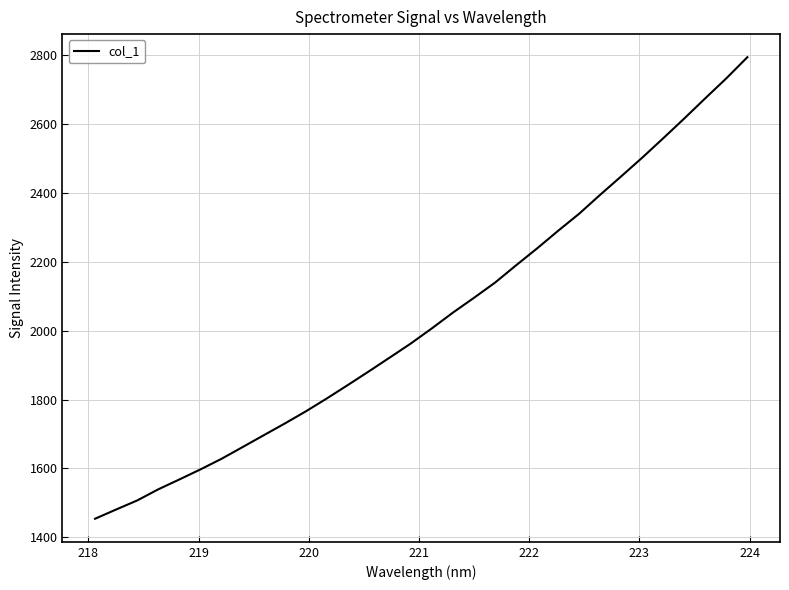

What is the label of the 29th point from the right?

220